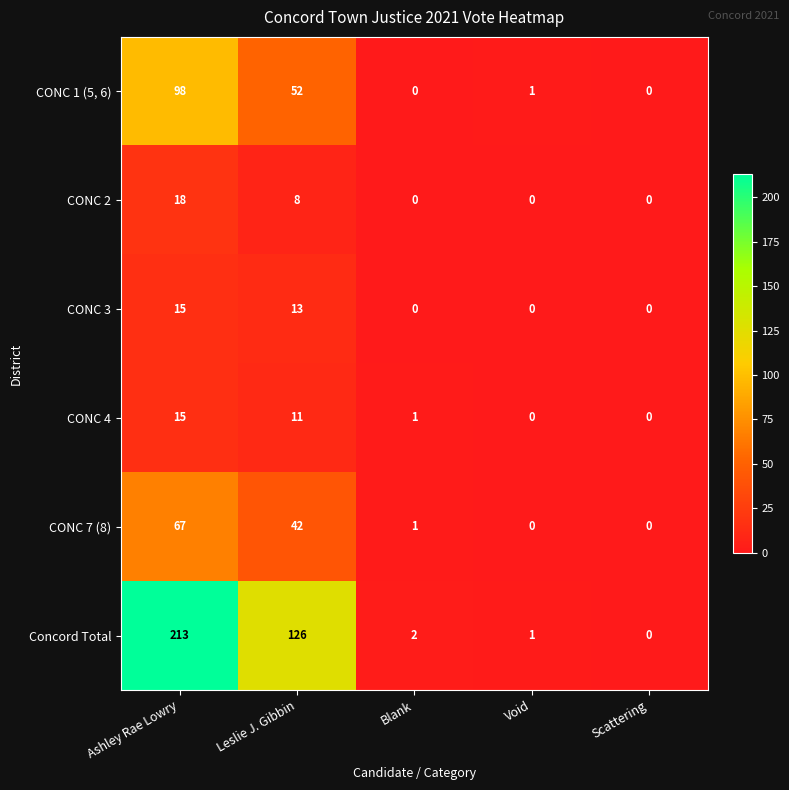

The value of Concord Total at Blank is 3. True or false?

False